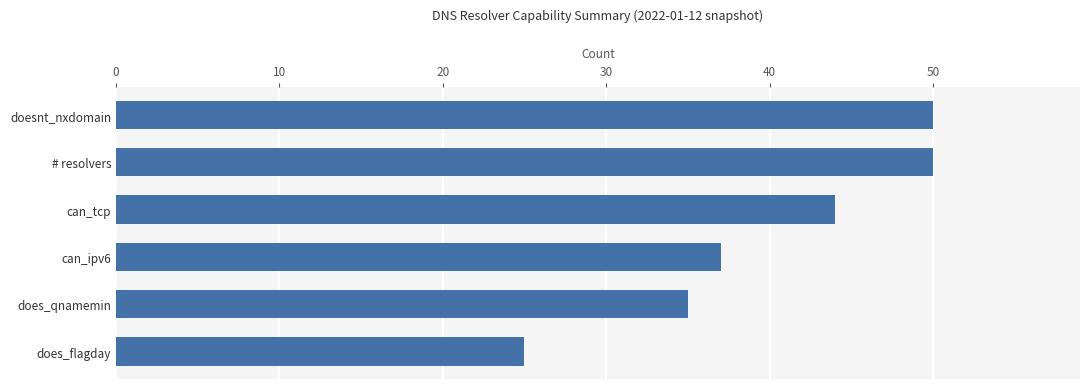

What is the change in value from can_tcp to doesnt_nxdomain?

+6